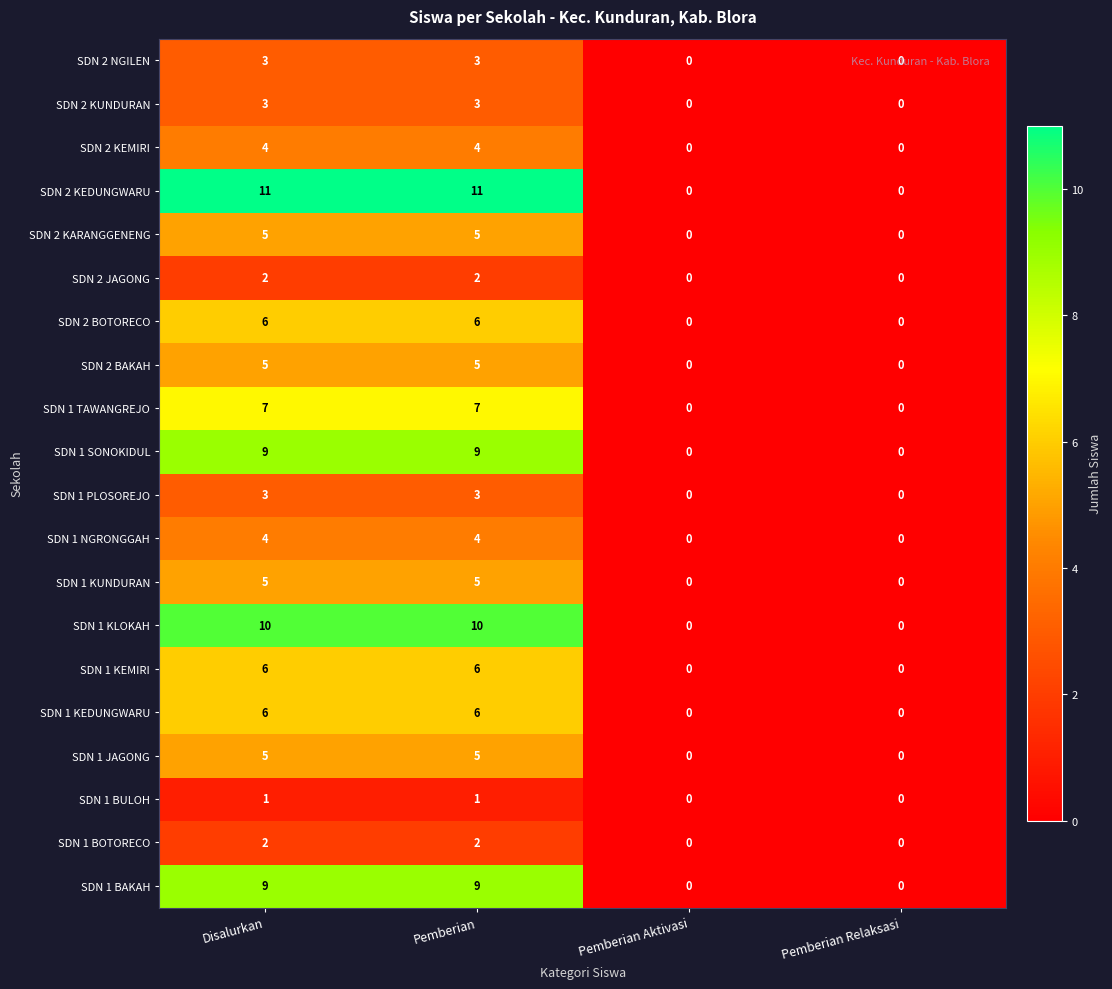

Which series changed the most between Disalurkan and Pemberian Aktivasi?

SDN 2 KEDUNGWARU